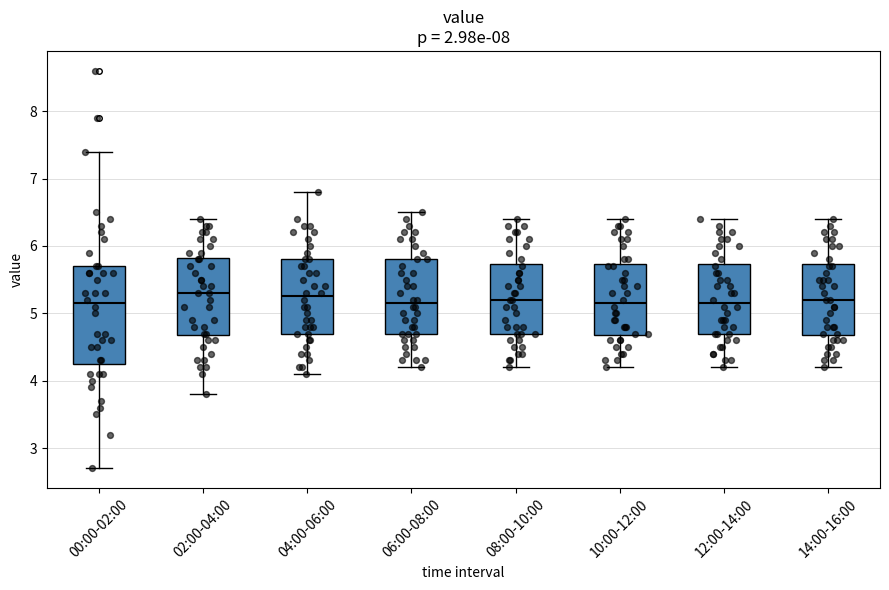

Reading left to right, transcribe this box plot: for each box, give where its median line is, the range the box spans, and where its two whiskers end, as read against the y-axis. The values are not printed on the chart, so give them approximately, as read against the axis.

00:00-02:00: median 5.2, box 4.3 to 5.7, whiskers 2.7 to 7.4
02:00-04:00: median 5.3, box 4.7 to 5.8, whiskers 3.8 to 6.4
04:00-06:00: median 5.3, box 4.7 to 5.8, whiskers 4.1 to 6.8
06:00-08:00: median 5.2, box 4.7 to 5.8, whiskers 4.2 to 6.5
08:00-10:00: median 5.2, box 4.7 to 5.7, whiskers 4.2 to 6.4
10:00-12:00: median 5.2, box 4.7 to 5.7, whiskers 4.2 to 6.4
12:00-14:00: median 5.2, box 4.7 to 5.7, whiskers 4.2 to 6.4
14:00-16:00: median 5.2, box 4.7 to 5.7, whiskers 4.2 to 6.4